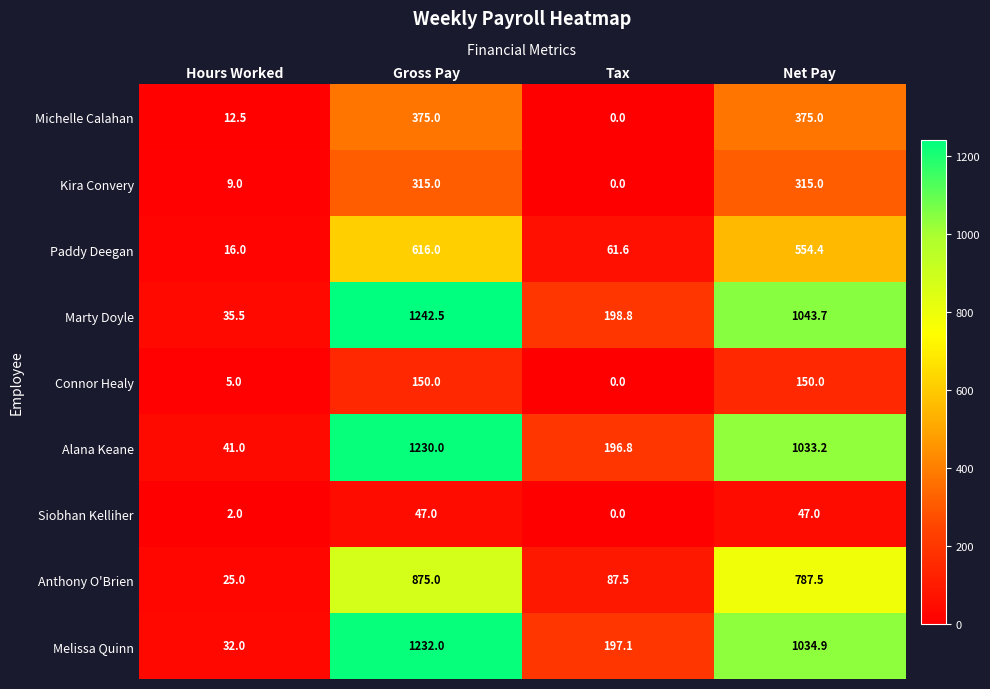

Which label corresponds to the largest value in the chart?

Gross Pay